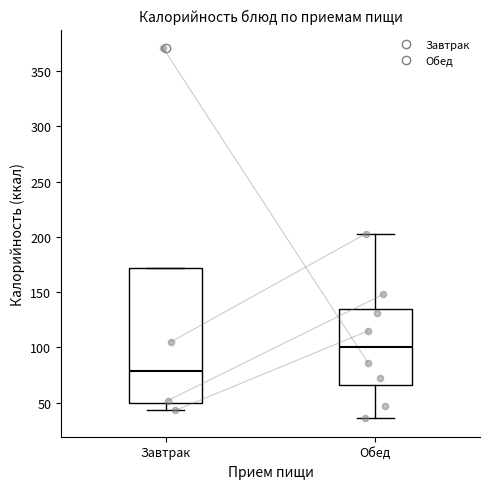

Reading left to right, read every box against the y-axis: the position of its median line, the range the box covers, and the ends of its whiskers. The values are not printed on the chart, so give them approximately, as read against the axis.

Завтрак: median 80, box 50 to 170, whiskers 45 to 170
Обед: median 100, box 65 to 135, whiskers 35 to 205